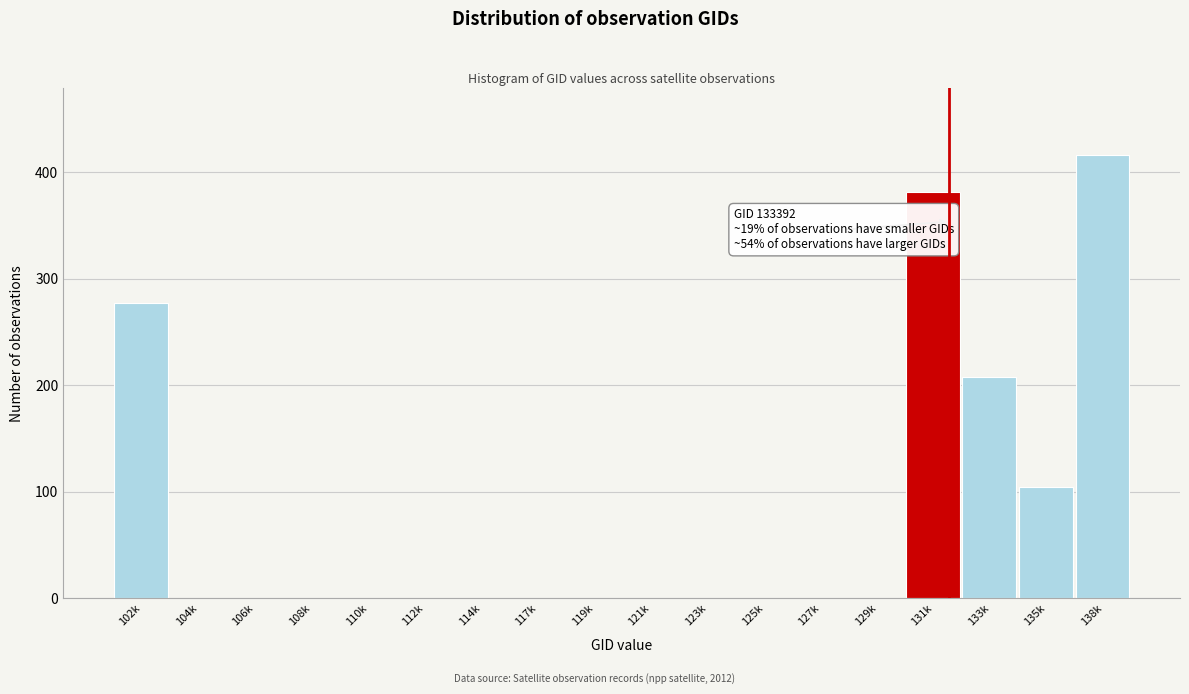

Reading left to right, list all the values displayed in this chart.

102k=277	104k=0	106k=0	108k=0	110k=0	112k=0	114k=0	117k=0	119k=0	121k=0	123k=0	125k=0	127k=0	129k=0	131k=381	133k=208	135k=104	138k=416